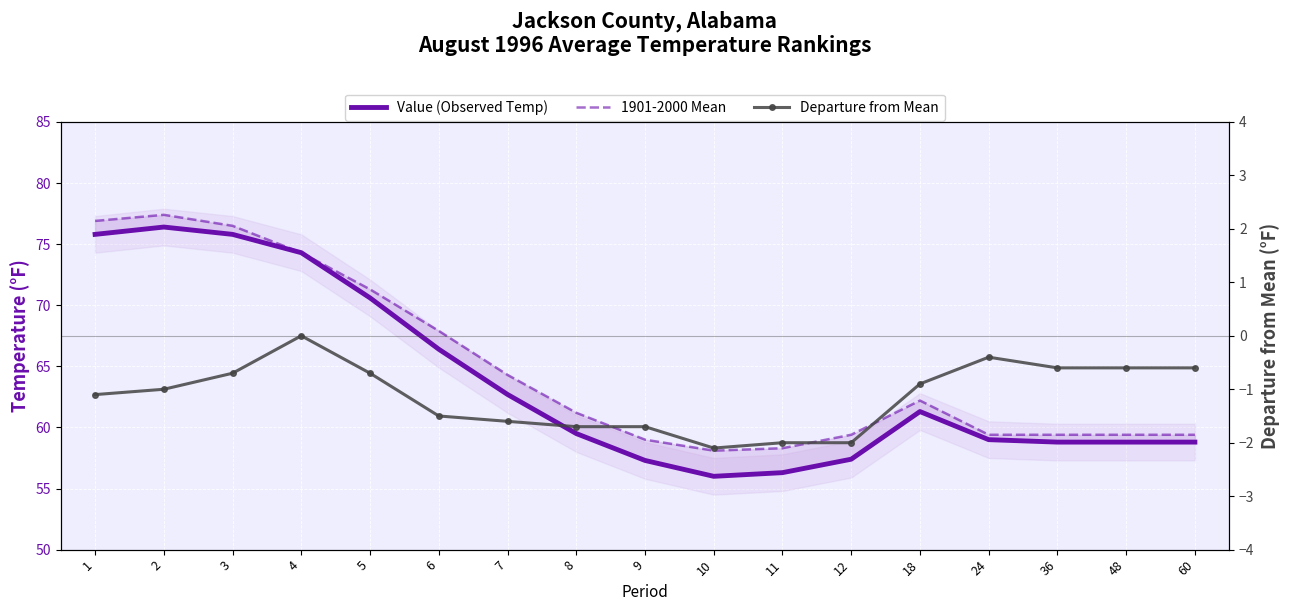

At which category does Departure from Mean reach its first local valley?

10